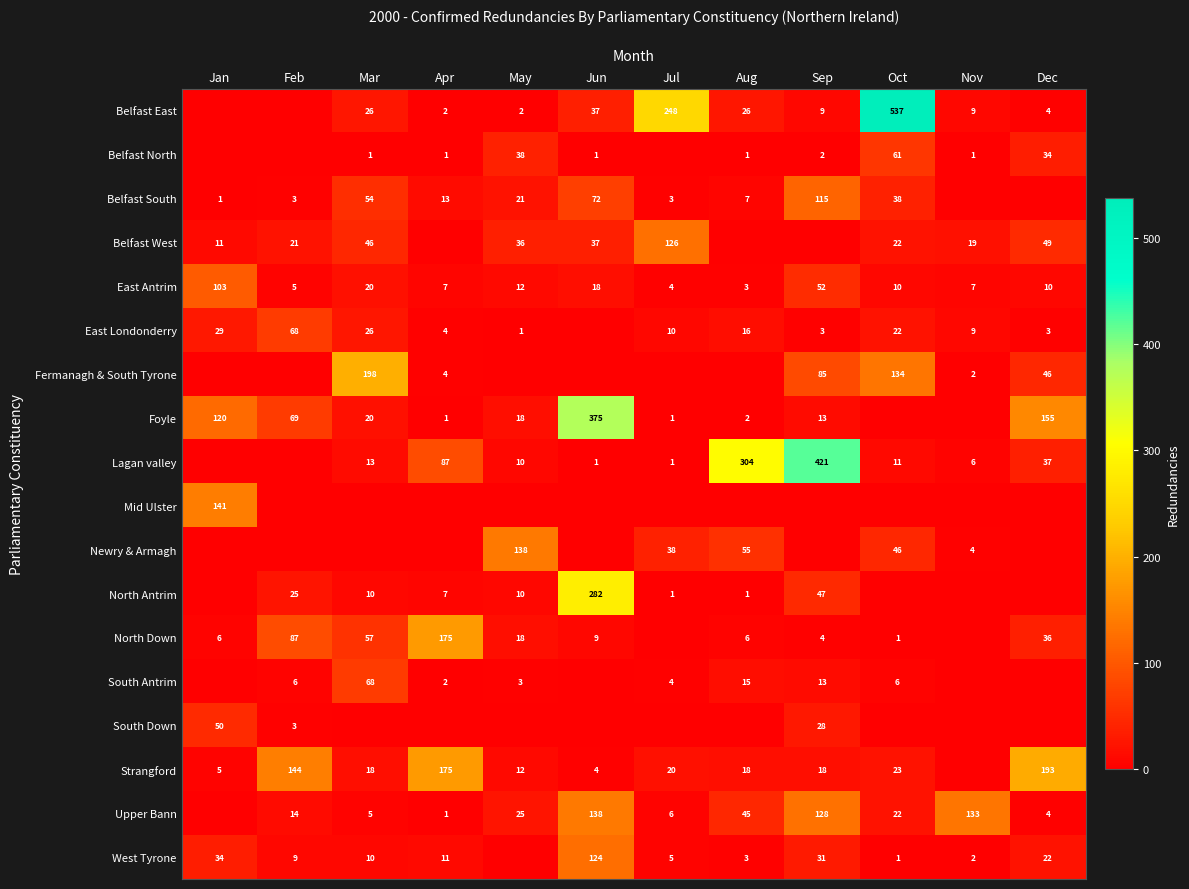

True or false: Upper Bann has a value of 80 at Aug.

False